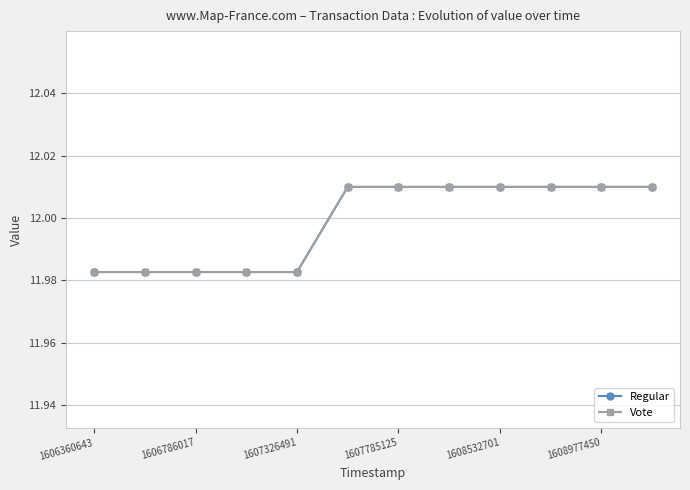

Which series has the largest total across all categories?

Regular